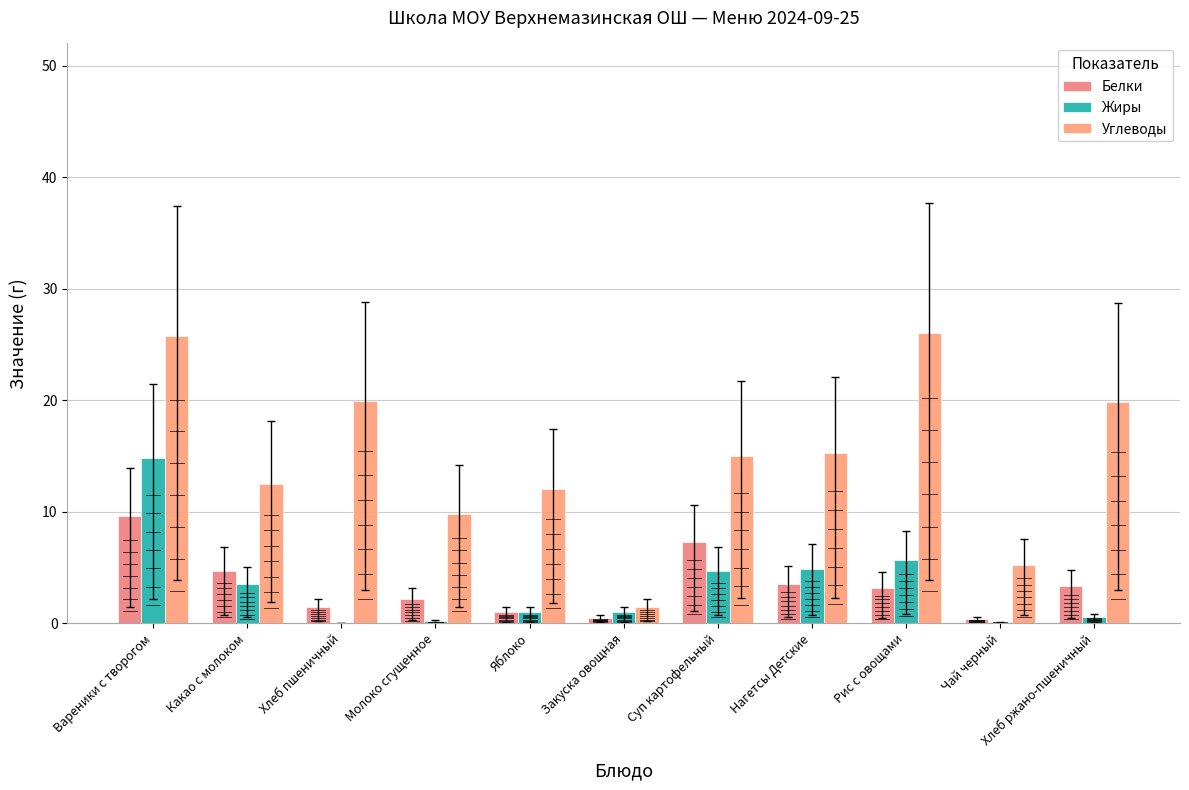

How many data points in Белки are above 3?

6